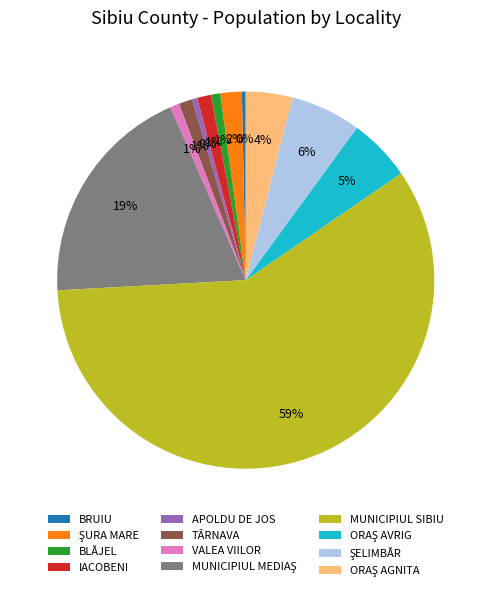

True or false: VALEA VIILOR accounts for 12% of the total.

False